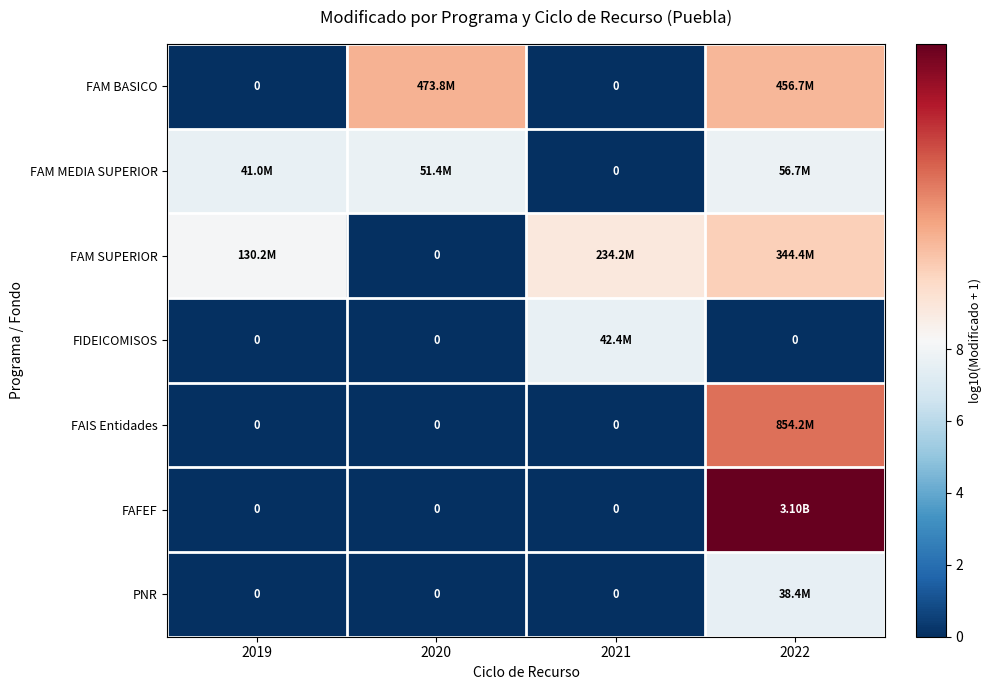

At how many categories does at least one series exceed 8?

4